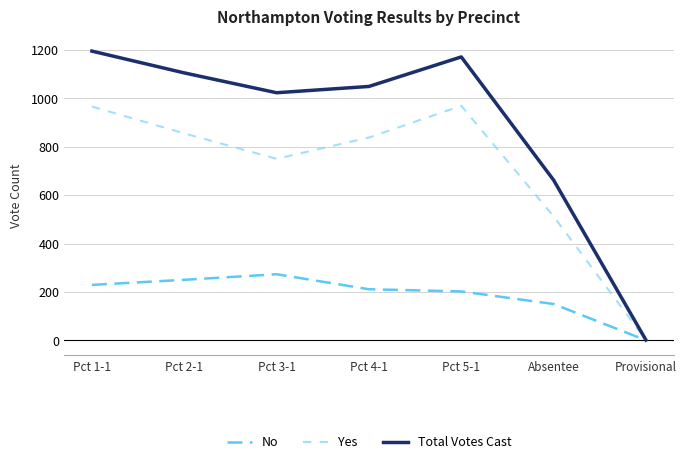

How many distinct data groups are displayed?

3